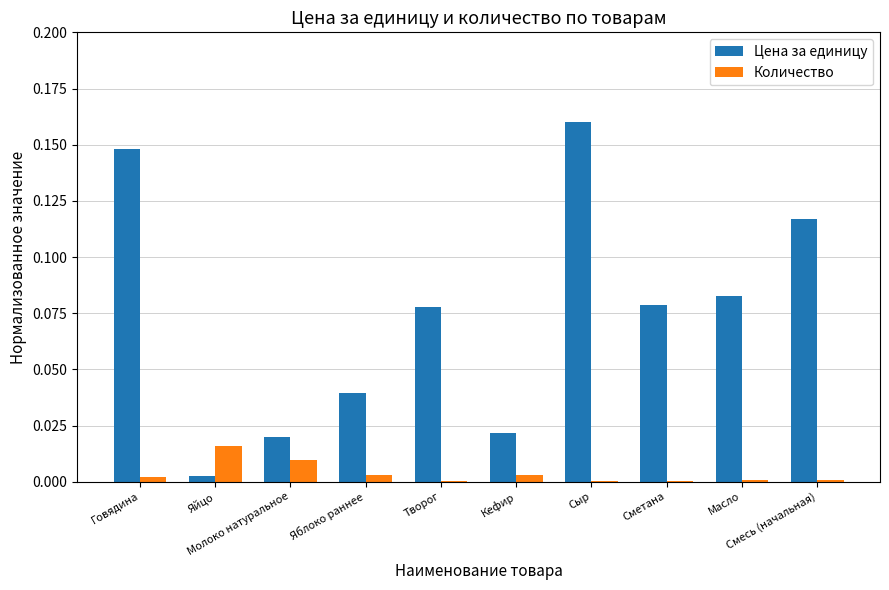

Is the value of Количество at Творог greater than the value of Цена за единицу at Смесь (начальная)?

No